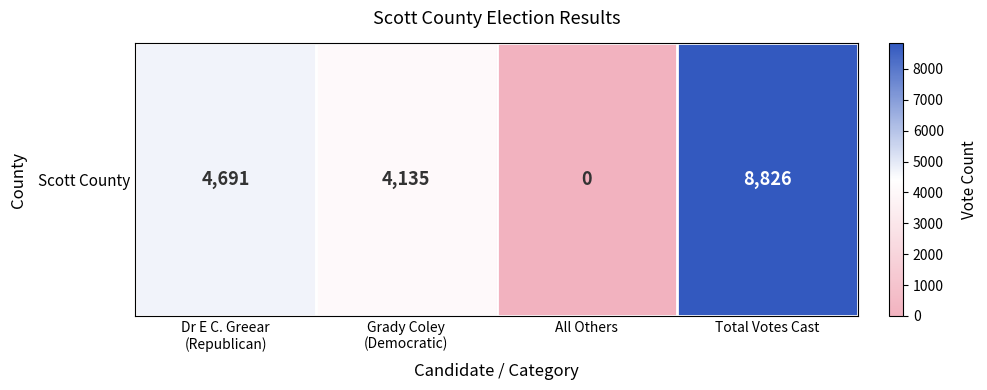

What is the difference between the values at Dr E C. Greear
(Republican) and Total Votes Cast?

4135